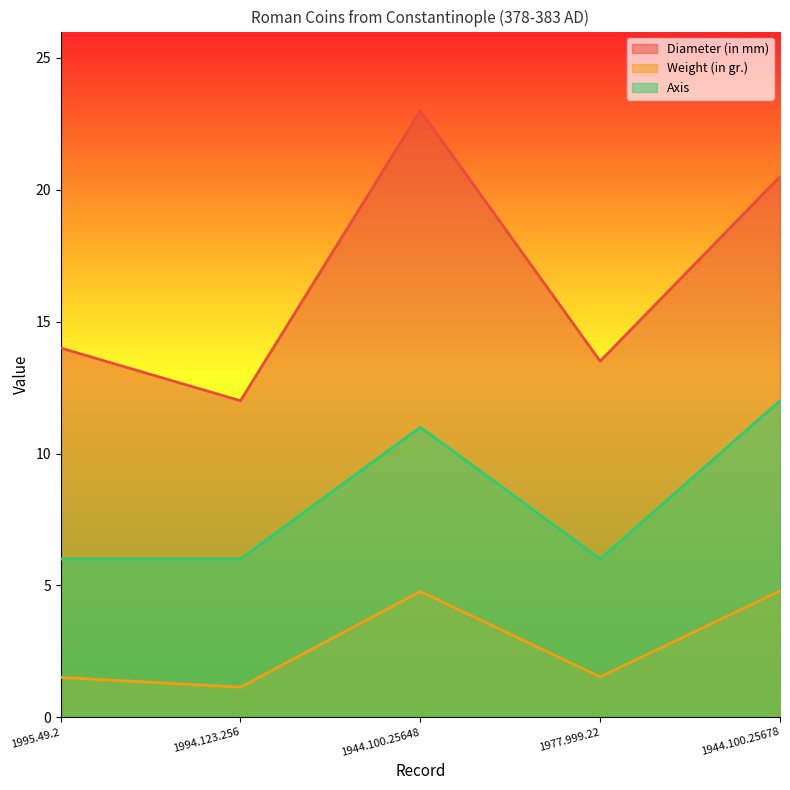

Which series changed the most between 1944.100.25648 and 1944.100.25678?

Diameter (in mm)